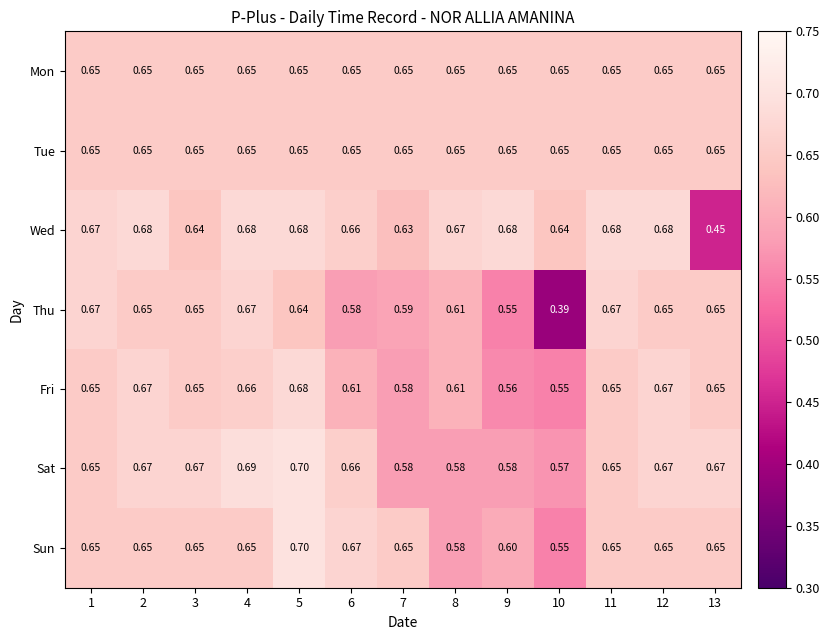

Between 9 and 11, which series saw the biggest shift?

Thu